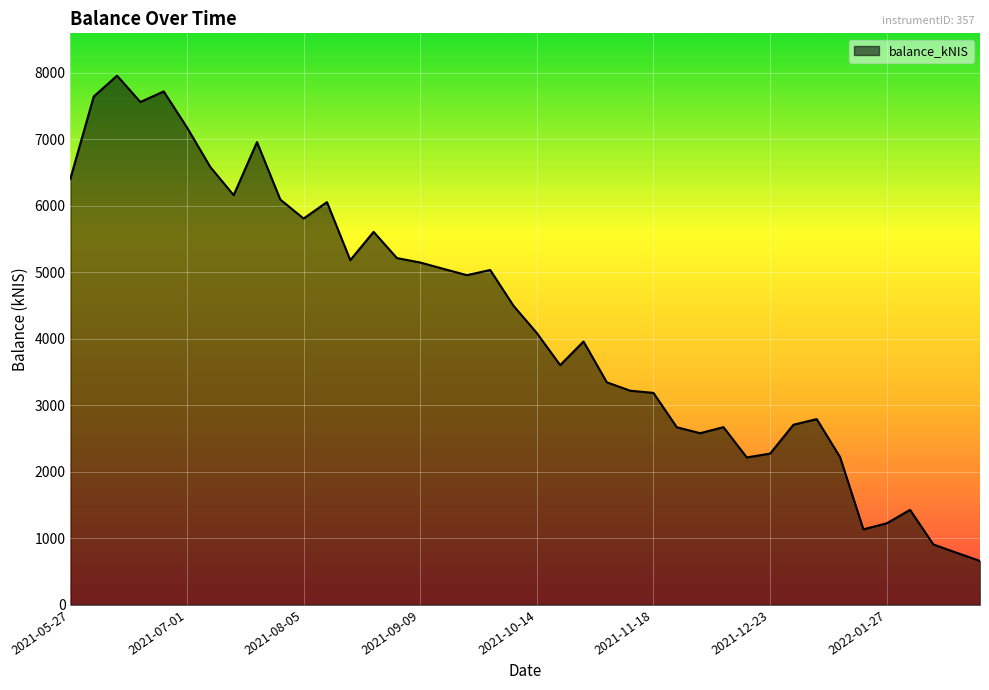

What is the smallest value displayed?

659.3